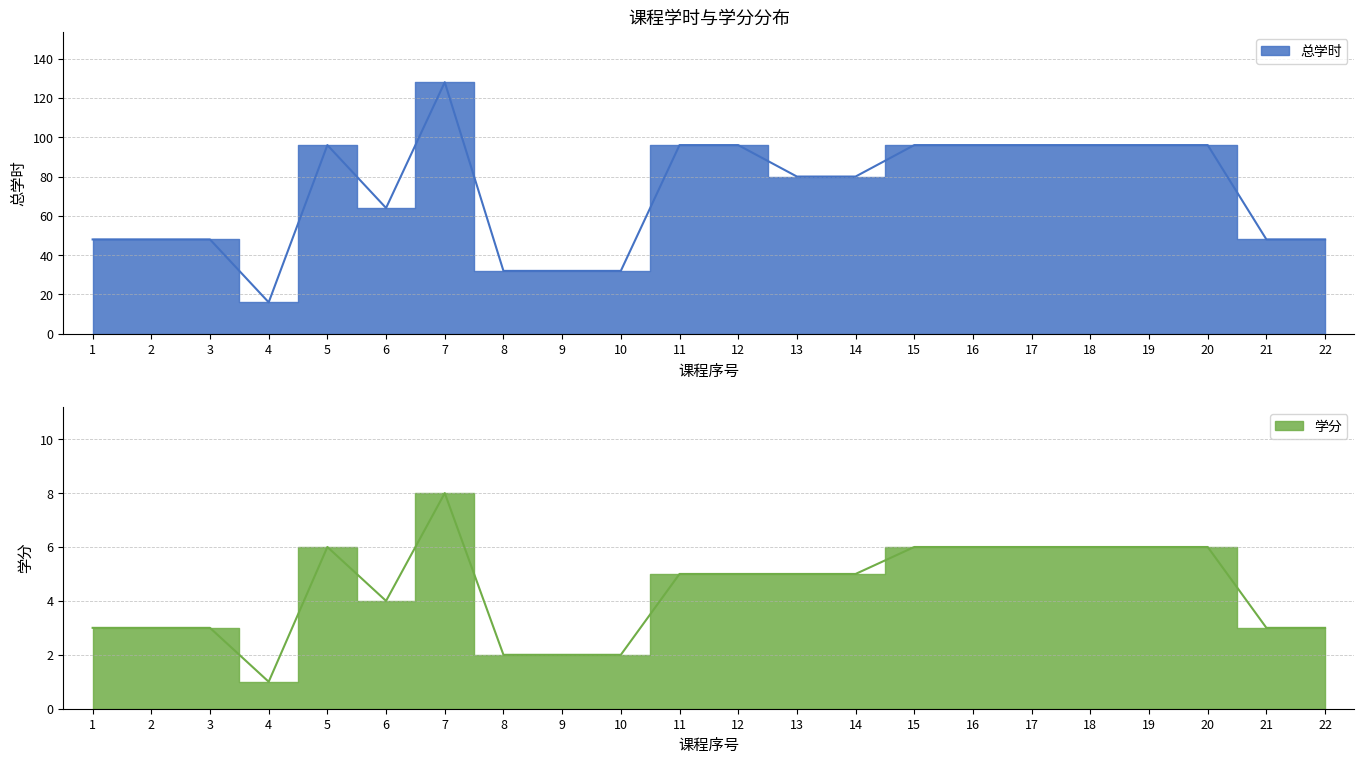

Rank the categories by 学分 value from highest to lowest.

7, 5, 15, 16, 17, 18, 19, 20, 11, 12, 13, 14, 6, 1, 2, 3, 21, 22, 8, 9, 10, 4